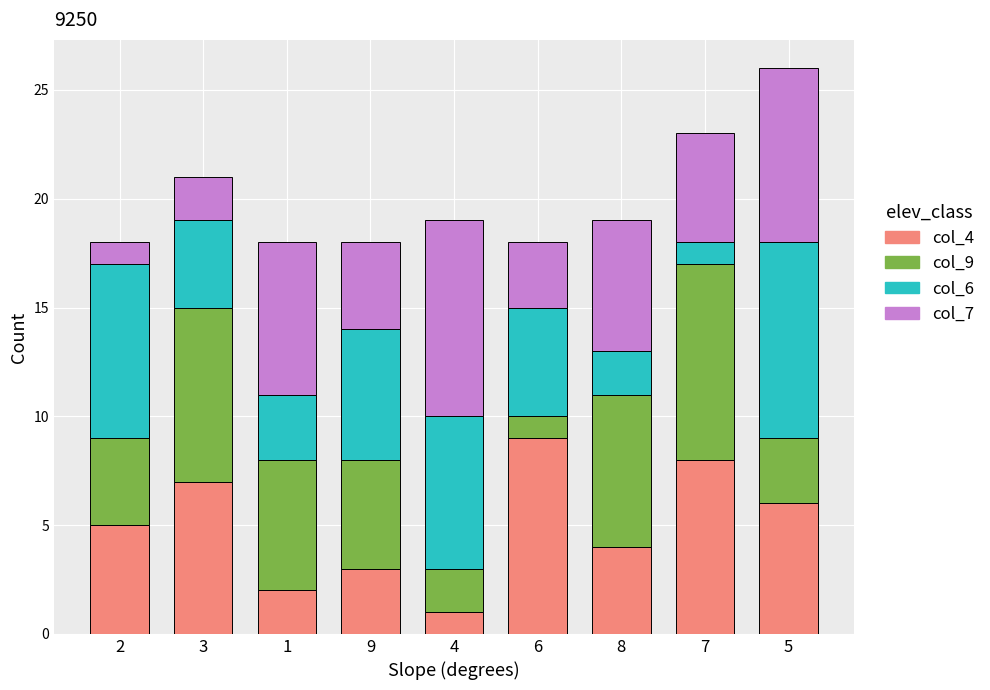

The value of col_4 at 2 is 5. True or false?

True